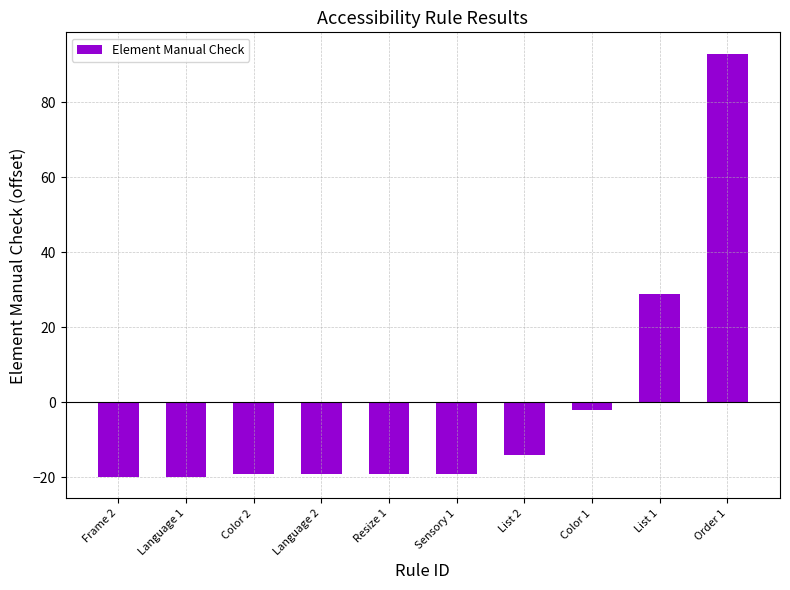

How many values are above zero?

2